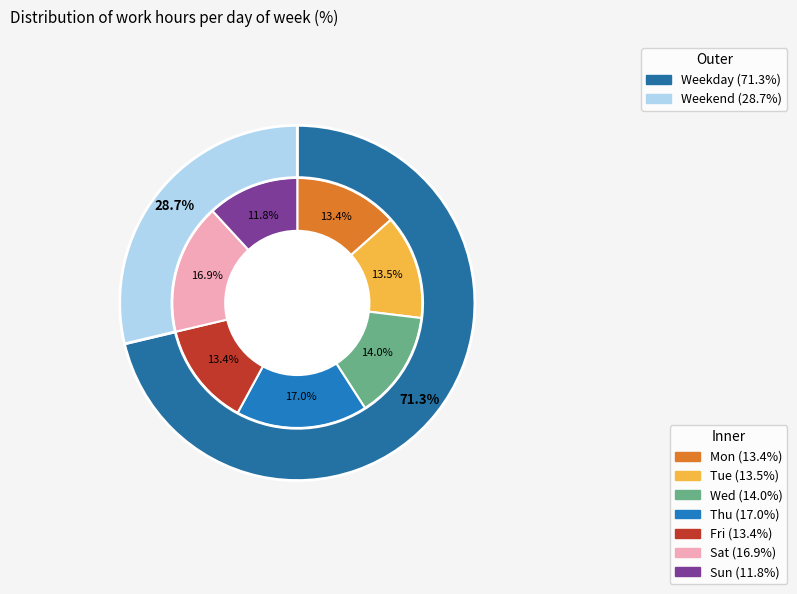

How many segments does this pie chart have?

7